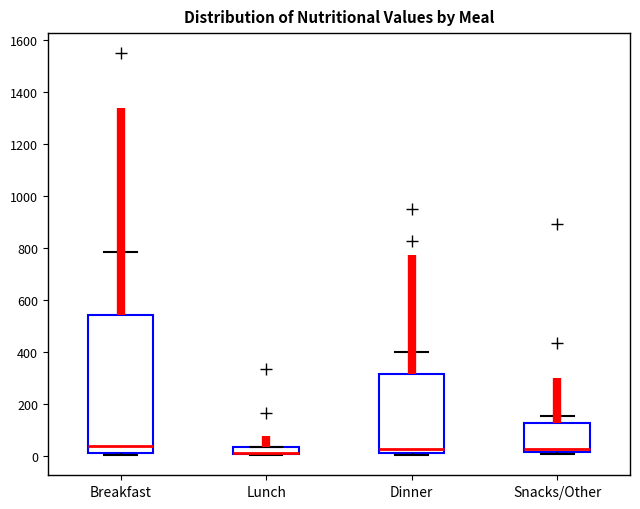

Comparing the boxes themselves (not the whiskers), which one is the tallest?

Breakfast